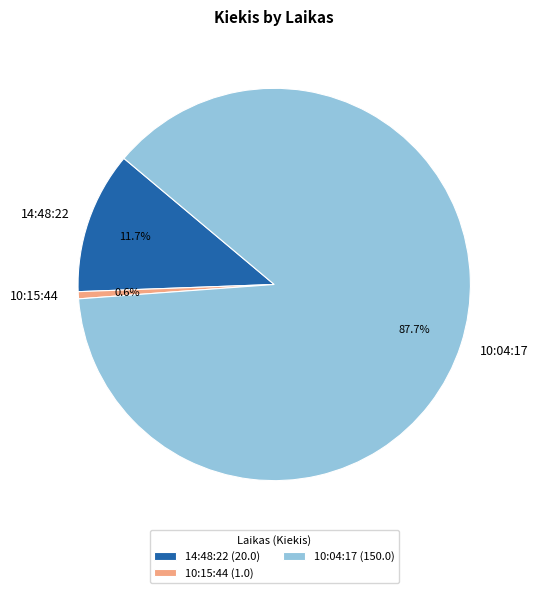

Rank the categories by value from highest to lowest.

10:04:17, 14:48:22, 10:15:44